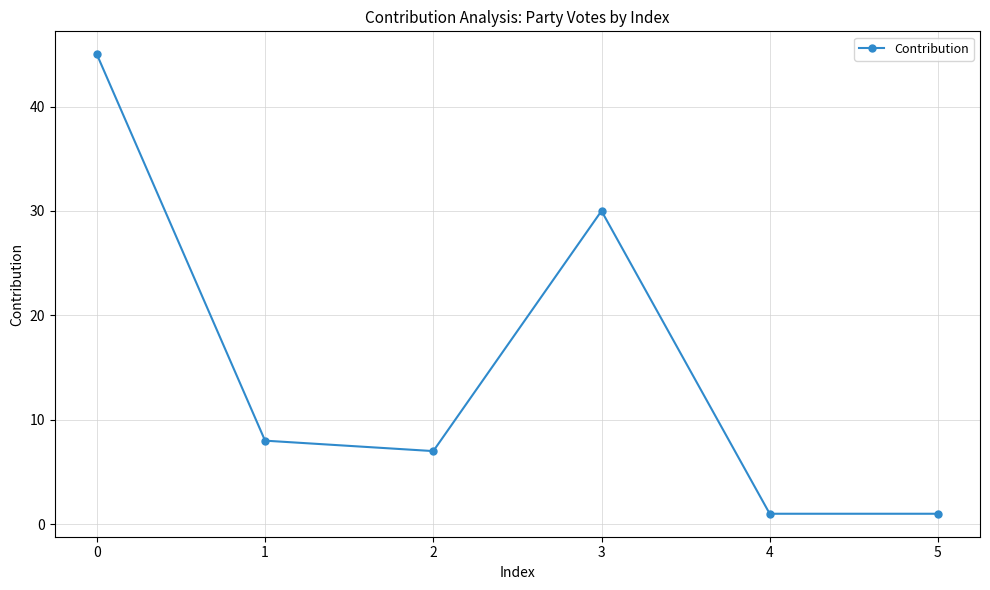

Read the value at 3, to the nearest 10.

30